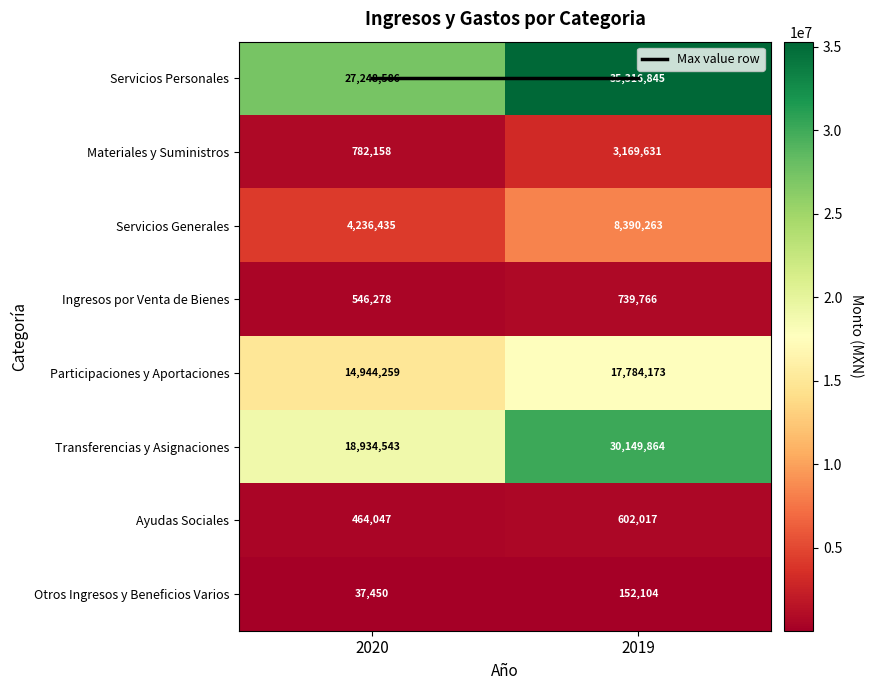

Count the number of categories in the chart.

2